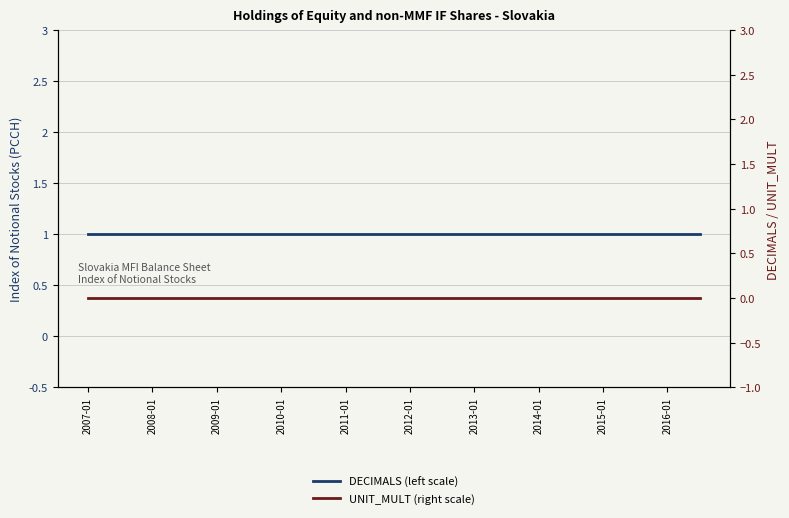

Does the chart have visible grid lines?

Yes